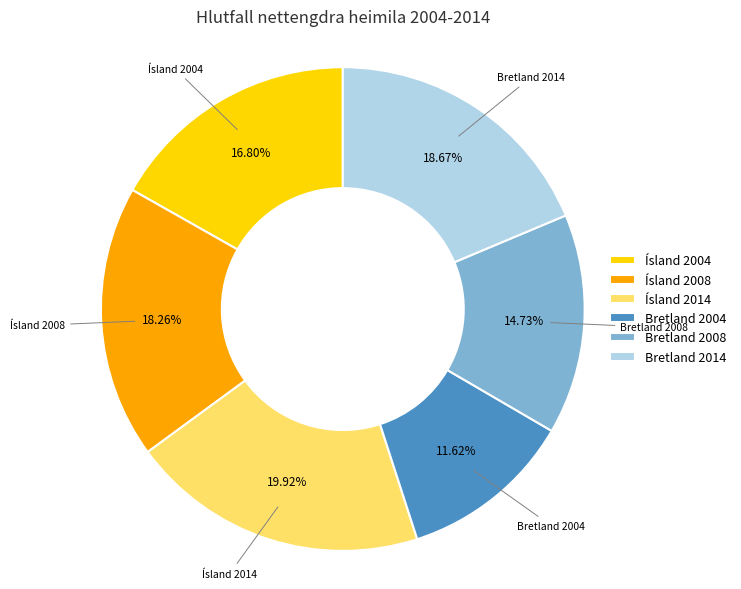

How many slices are in this pie chart?

6